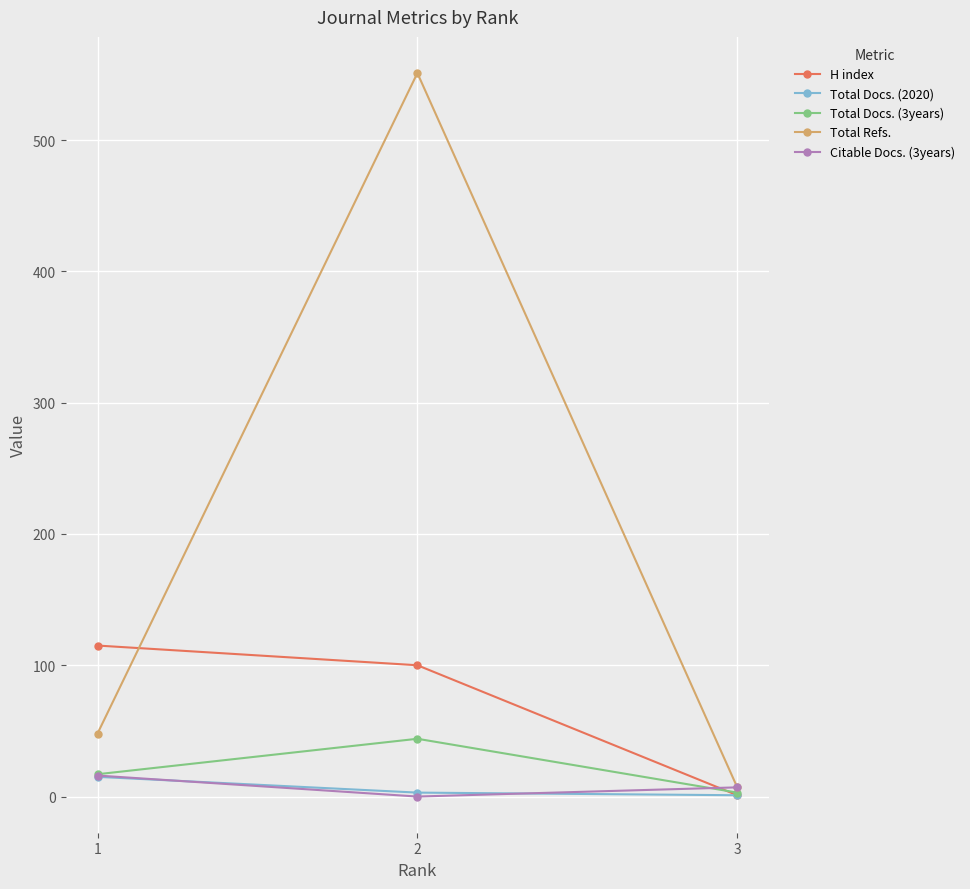

Which series has the largest range (max minus min)?

Total Refs.